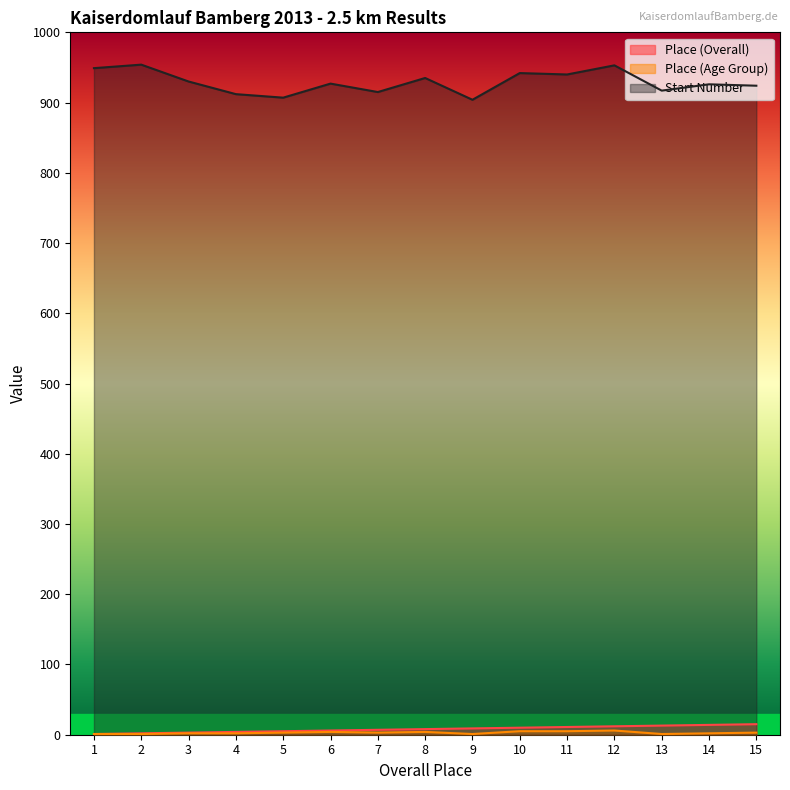

What is the sum of the Start Number values at 14 and 12?

1879